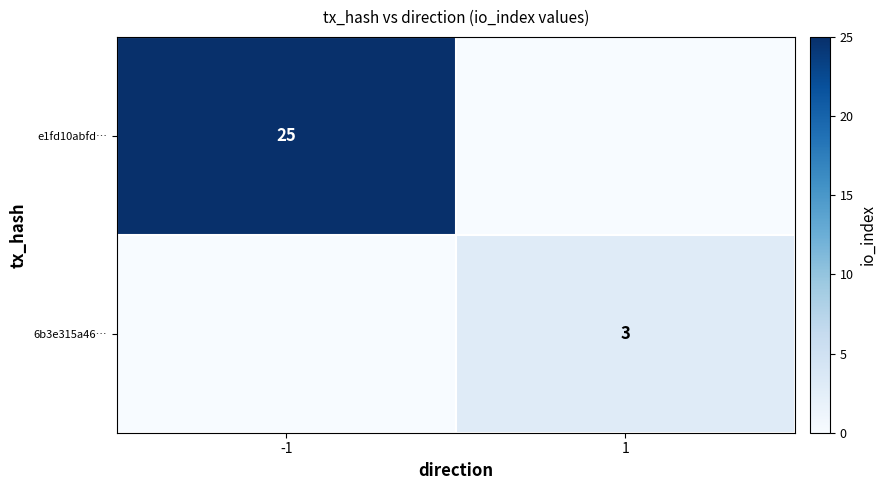

At how many categories does at least one series exceed 11?

1